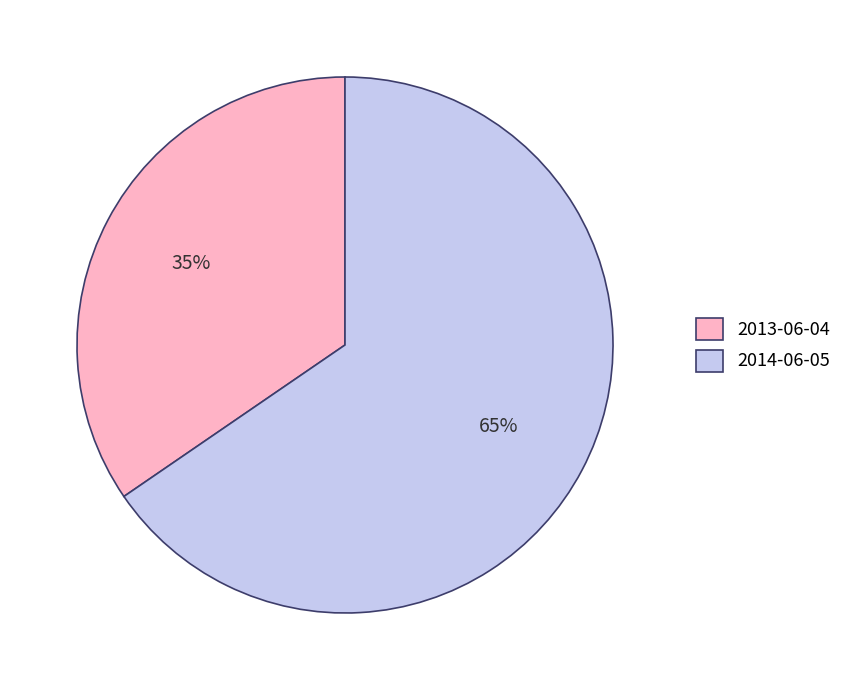

What percentage is the 2014-06-05 slice, to the nearest percent?

65%